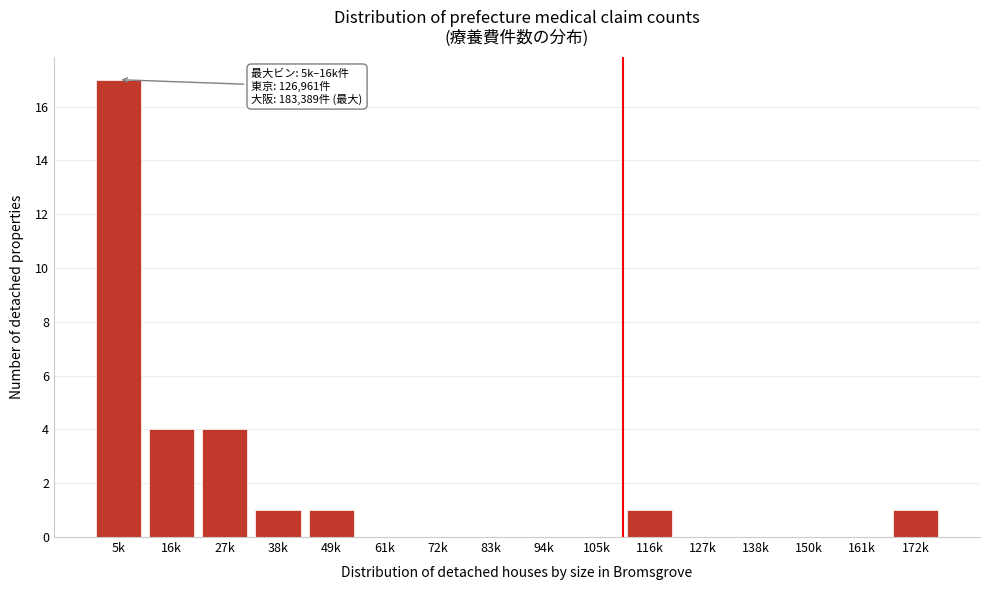

Reading left to right, extract all data points from this chart.

5k=17	16k=4	27k=4	38k=1	49k=1	61k=0	72k=0	83k=0	94k=0	105k=0	116k=1	127k=0	138k=0	150k=0	161k=0	172k=1